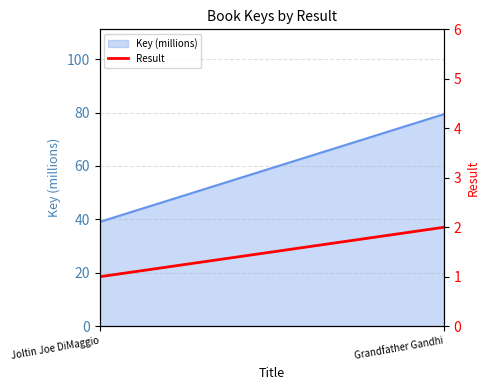

How many values are between 1 and 2?

2